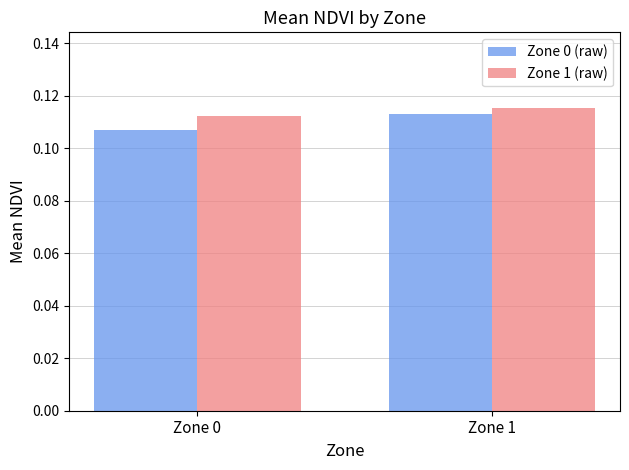

What is the sum of the Zone 0 (raw) values at Zone 1 and Zone 0?

0.2